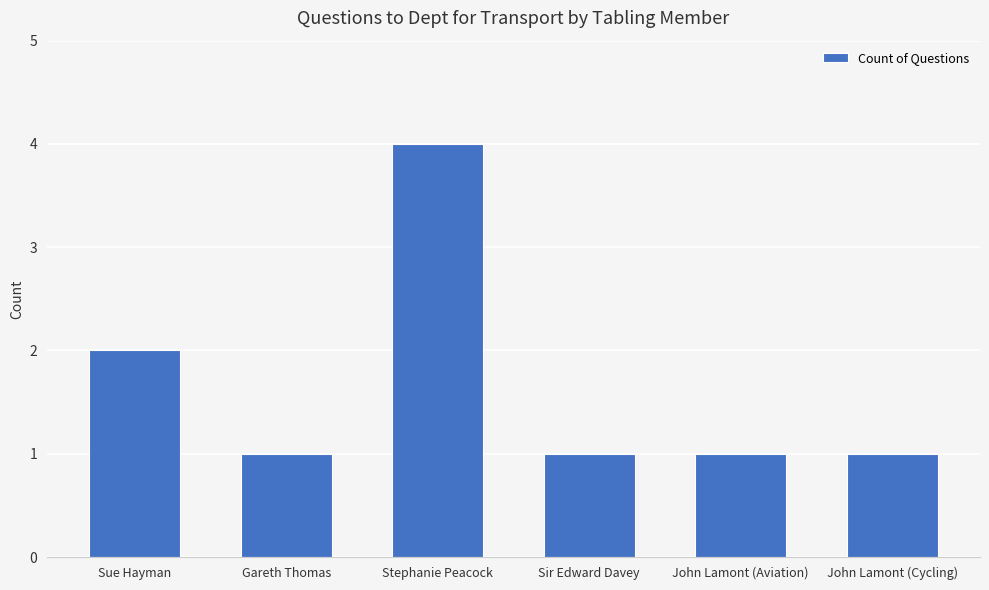

The value at John Lamont (Cycling) is 1. True or false?

True